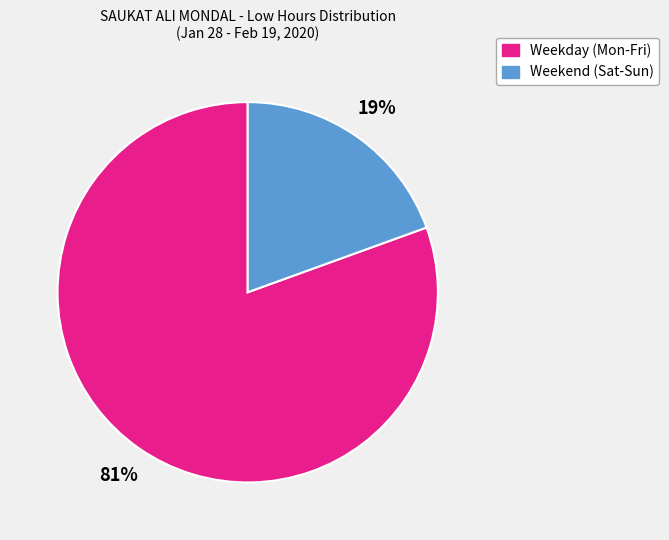

Count the number of slices in the pie.

2